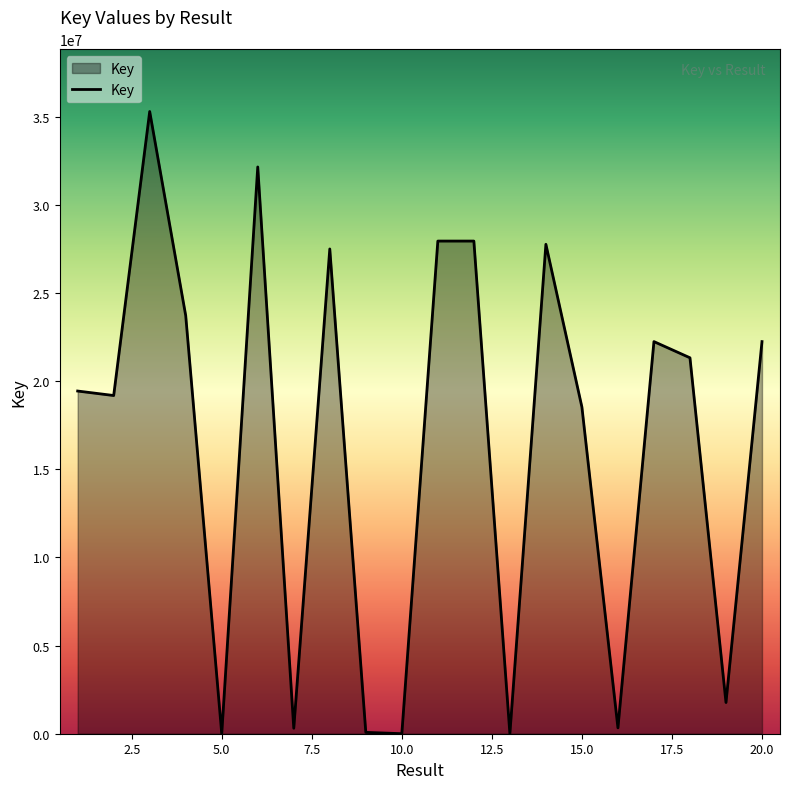

Does the chart have visible grid lines?

No